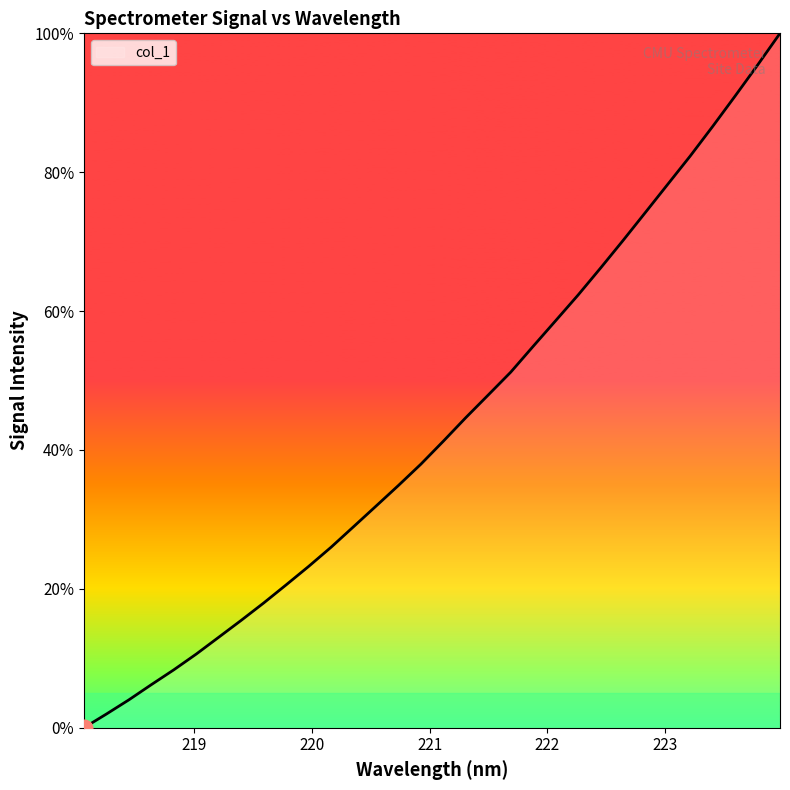

Reading right to left, what are all the values shown in this chart?

100.0	95.4	91.0	86.6	82.3	78.3	74.2	70.2	66.2	62.3	58.6	54.9	51.2	47.9	44.7	41.3	38.0	34.9	31.9	29.0	26.0	23.2	20.6	18.0	15.5	13.0	10.6	8.3	6.2	4.0	2.0	0.0